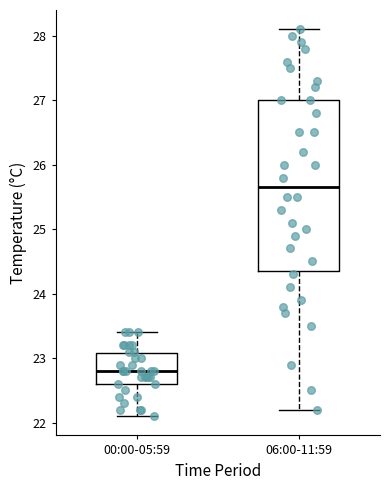

Reading left to right, read every box against the y-axis: the position of its median line, the range the box covers, and the ends of its whiskers. The values are not printed on the chart, so give them approximately, as read against the axis.

00:00-05:59: median 22.8, box 22.6 to 23.1, whiskers 22.1 to 23.4
06:00-11:59: median 25.7, box 24.4 to 27.0, whiskers 22.2 to 28.1